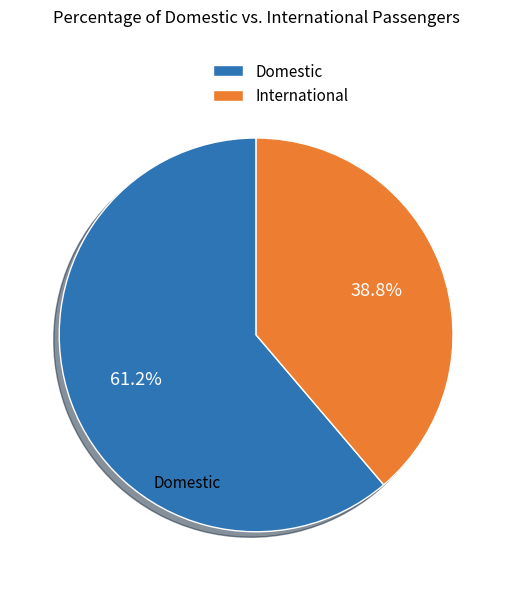

Does any single category account for the majority?

Yes